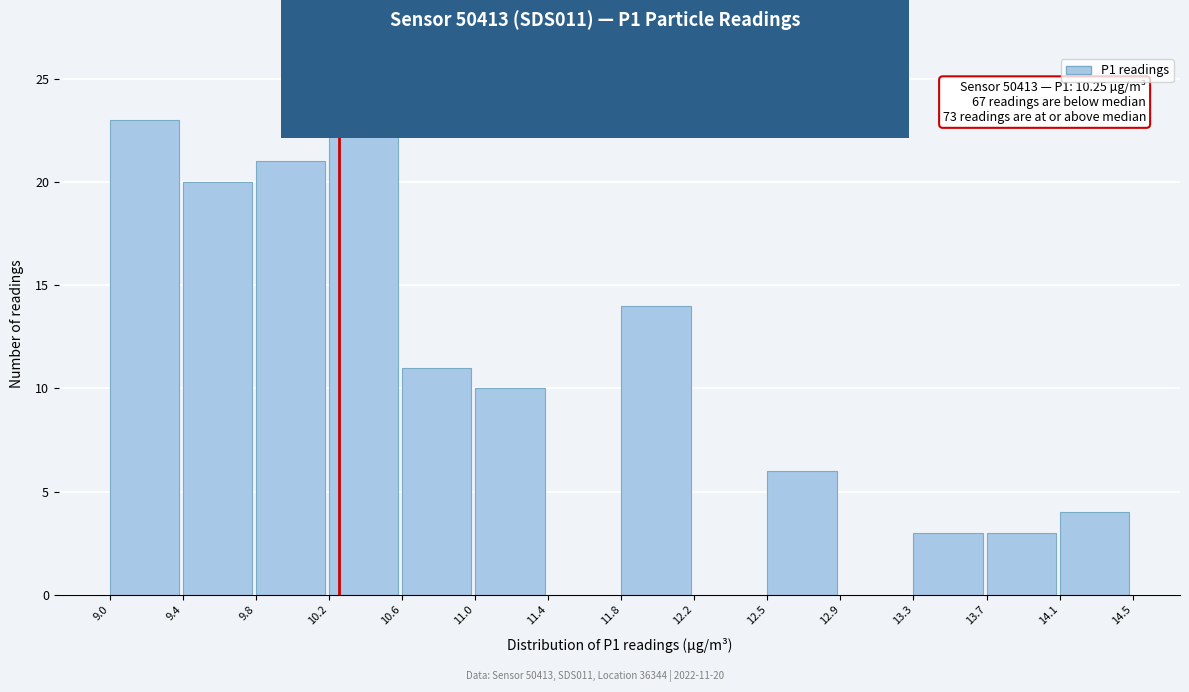

Which range on the x-axis has the tallest bar?

10.2 to 10.6